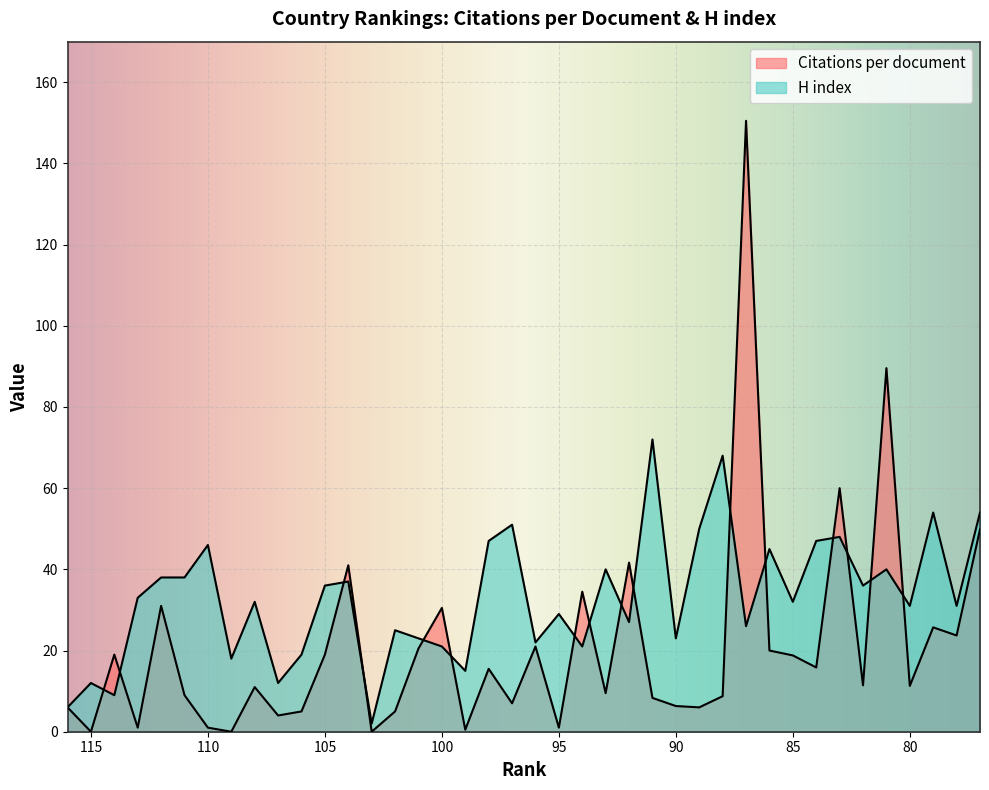

True or false: H index has a value of 21.0 at 94.

True